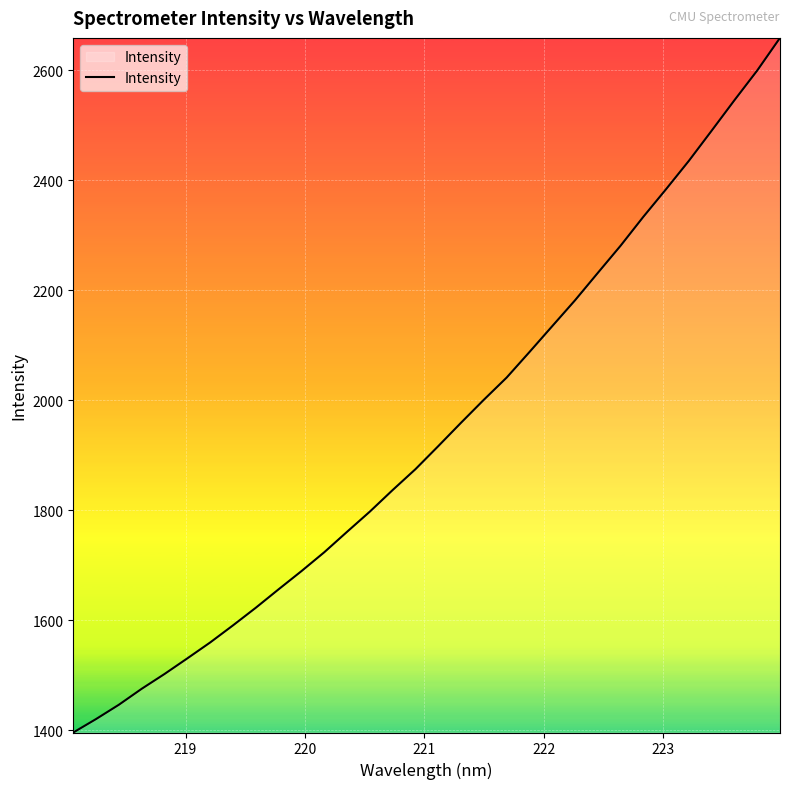

What is the greatest value displayed?

2658.4